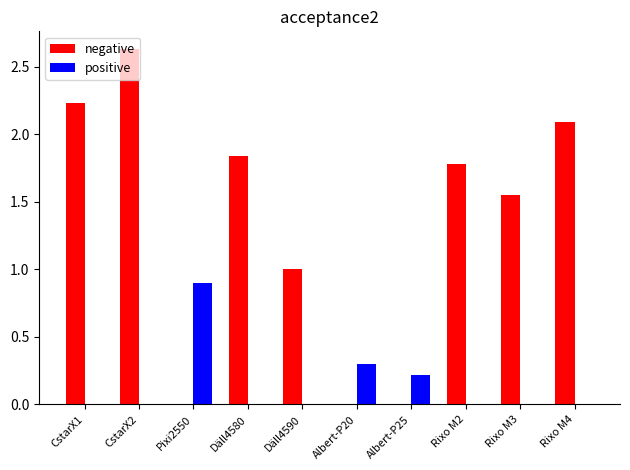

What is the maximum value for positive?

0.9